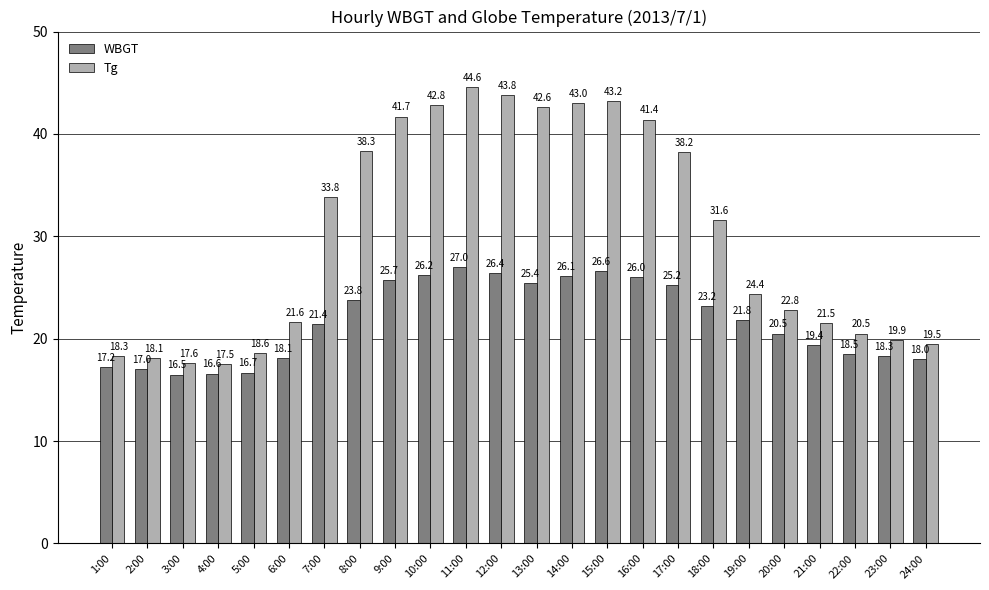

List the series in order of their peak value, lowest first.

WBGT, Tg